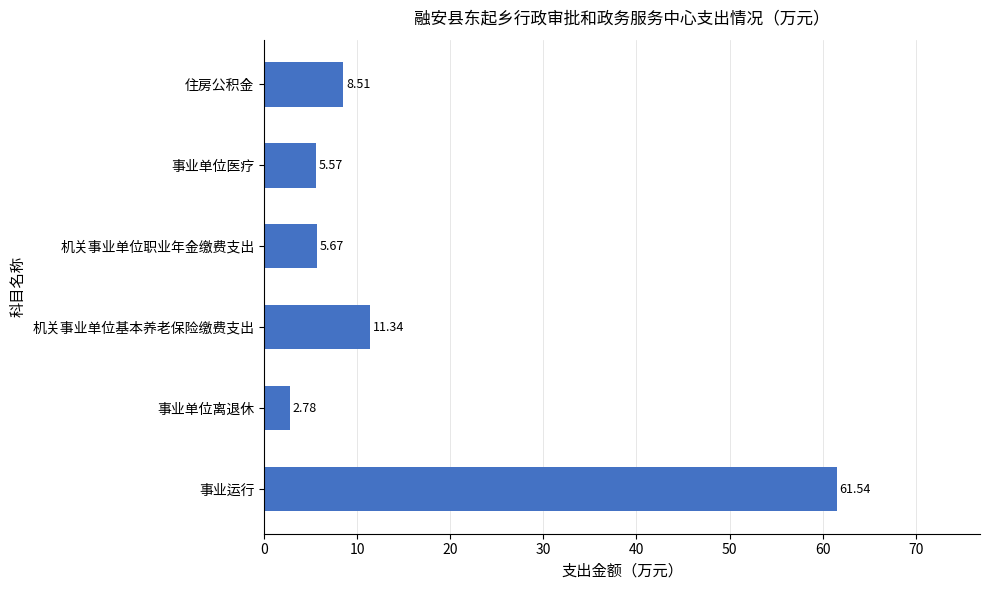

Rank the categories by value from highest to lowest.

事业运行, 机关事业单位基本养老保险缴费支出, 住房公积金, 机关事业单位职业年金缴费支出, 事业单位医疗, 事业单位离退休